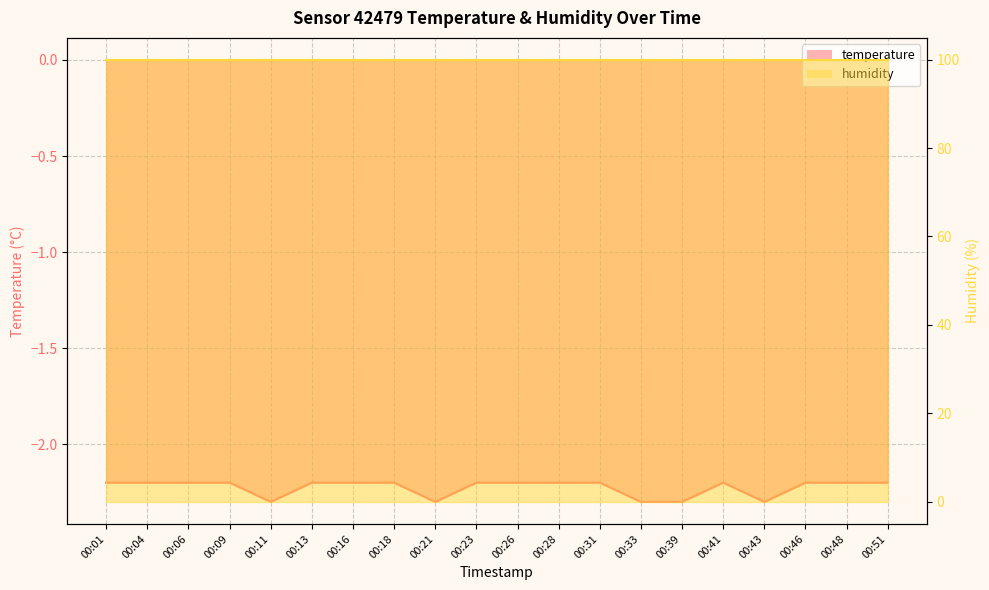

Reading left to right, extract all data points from this chart.

-2.2	-2.2	-2.2	-2.2	-2.3	-2.2	-2.2	-2.2	-2.3	-2.2	-2.2	-2.2	-2.2	-2.3	-2.3	-2.2	-2.3	-2.2	-2.2	-2.2